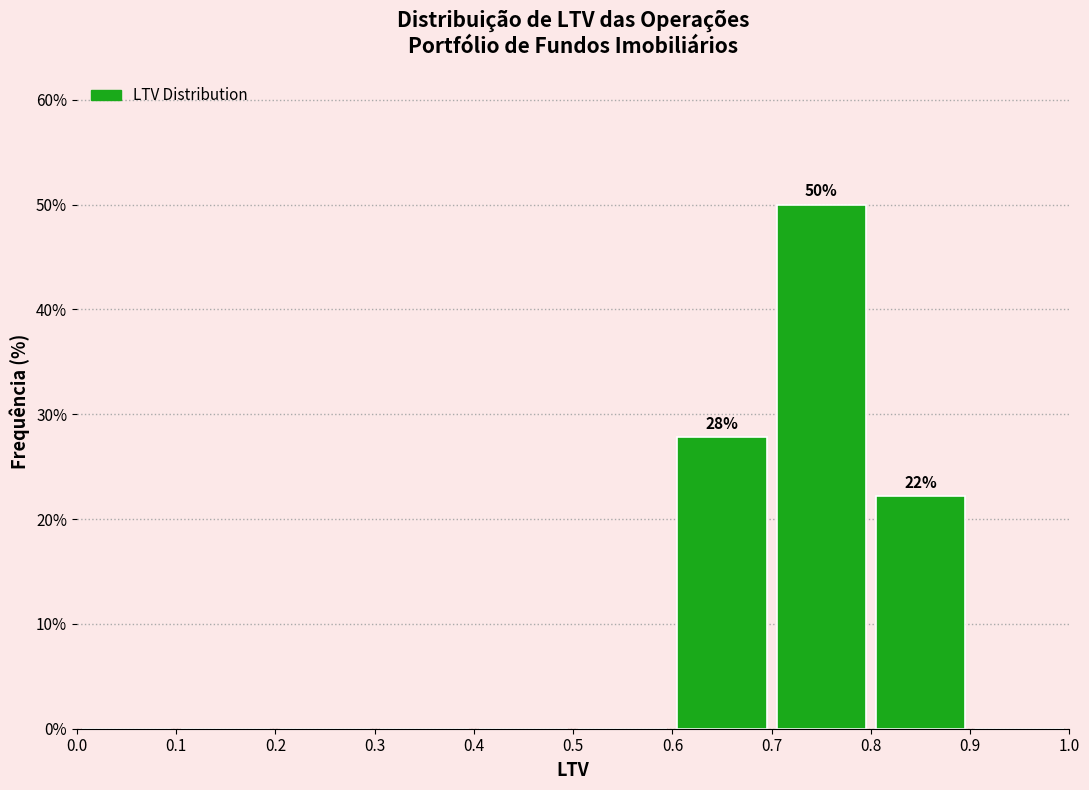

Over which range of the x-axis is the bar tallest?

0.7 to 0.8